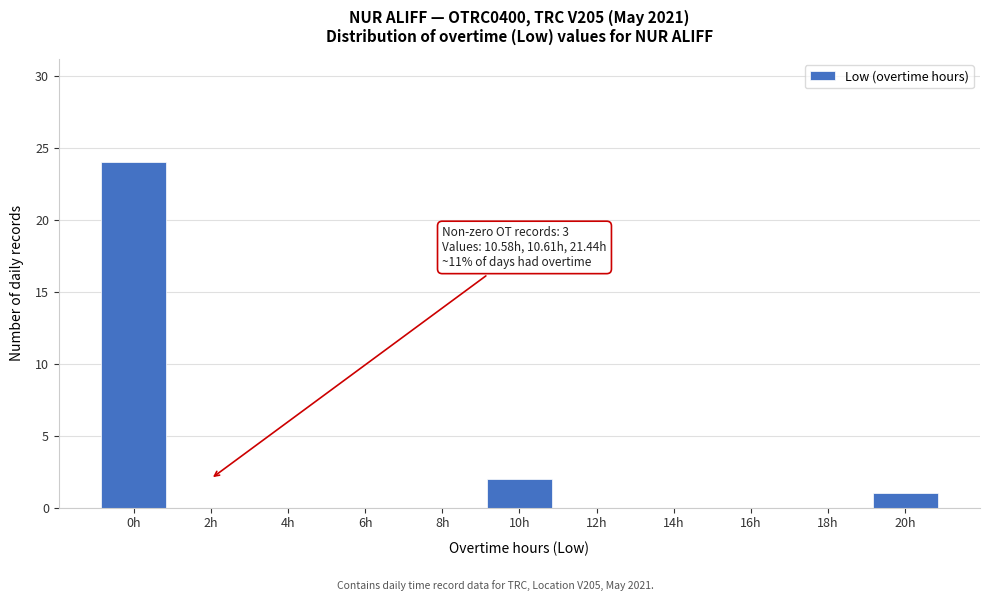

Reading left to right, transcribe all the data shown in this chart.

0h=24	2h=0	4h=0	6h=0	8h=0	10h=2	12h=0	14h=0	16h=0	18h=0	20h=1